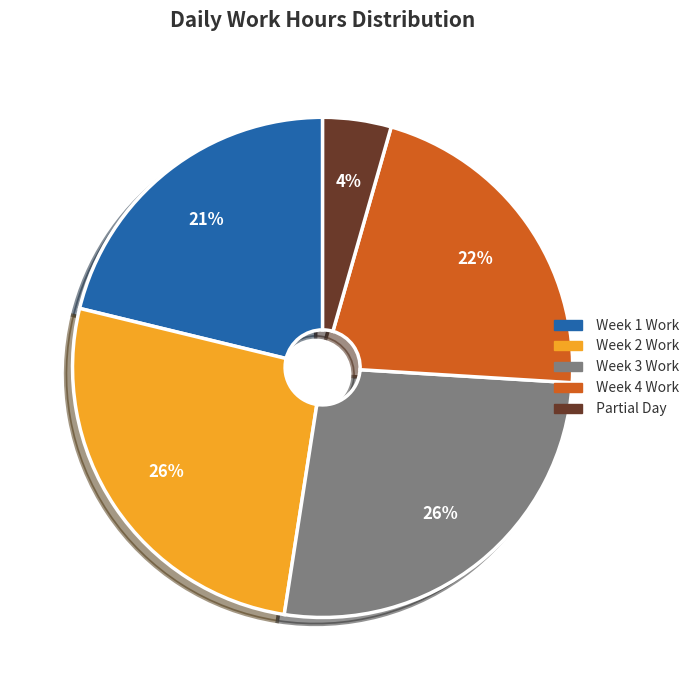

Is there a majority slice in this chart?

No